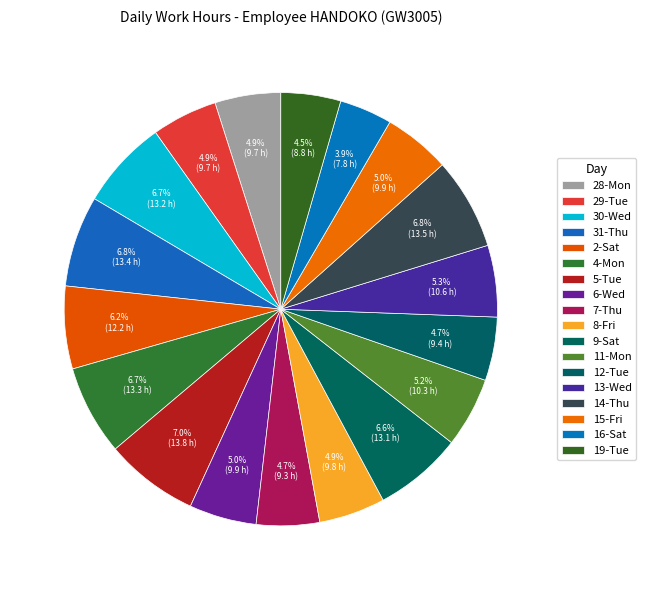

Approximately how many times larger is the value at 15-Fri compared to 6-Wed?

1.0